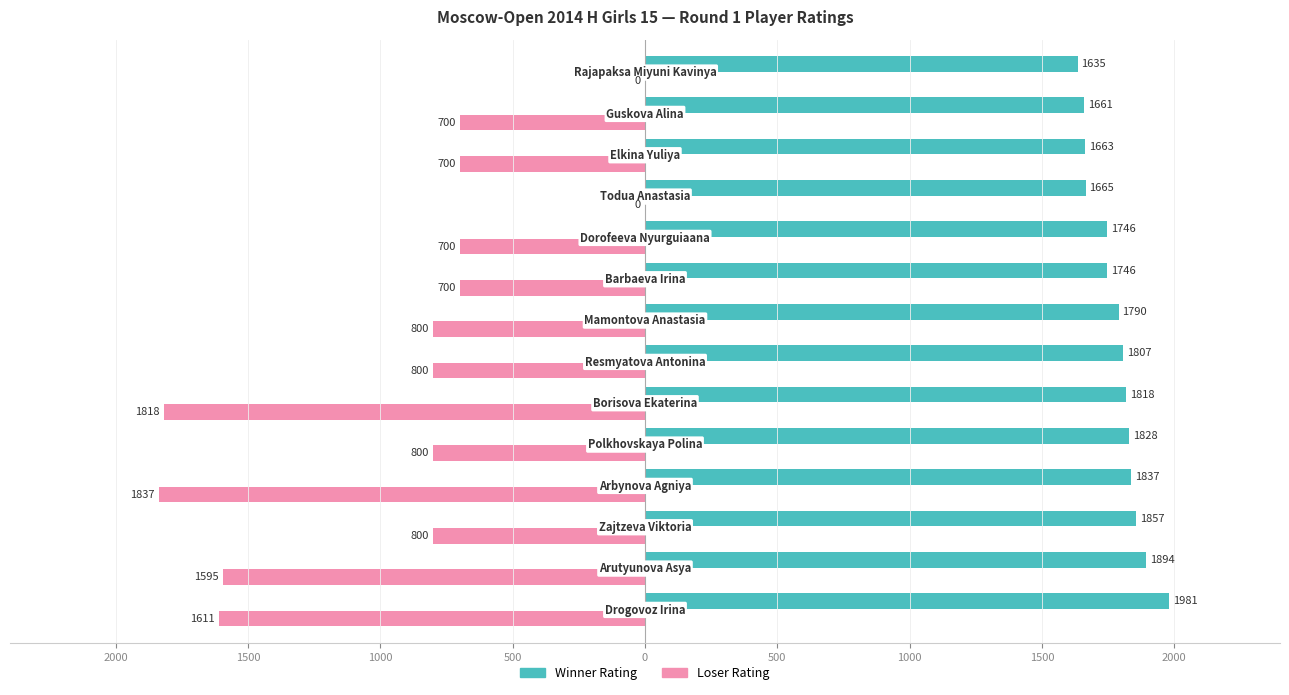

What are all the series names shown in the legend?

Winner Rating, Loser Rating